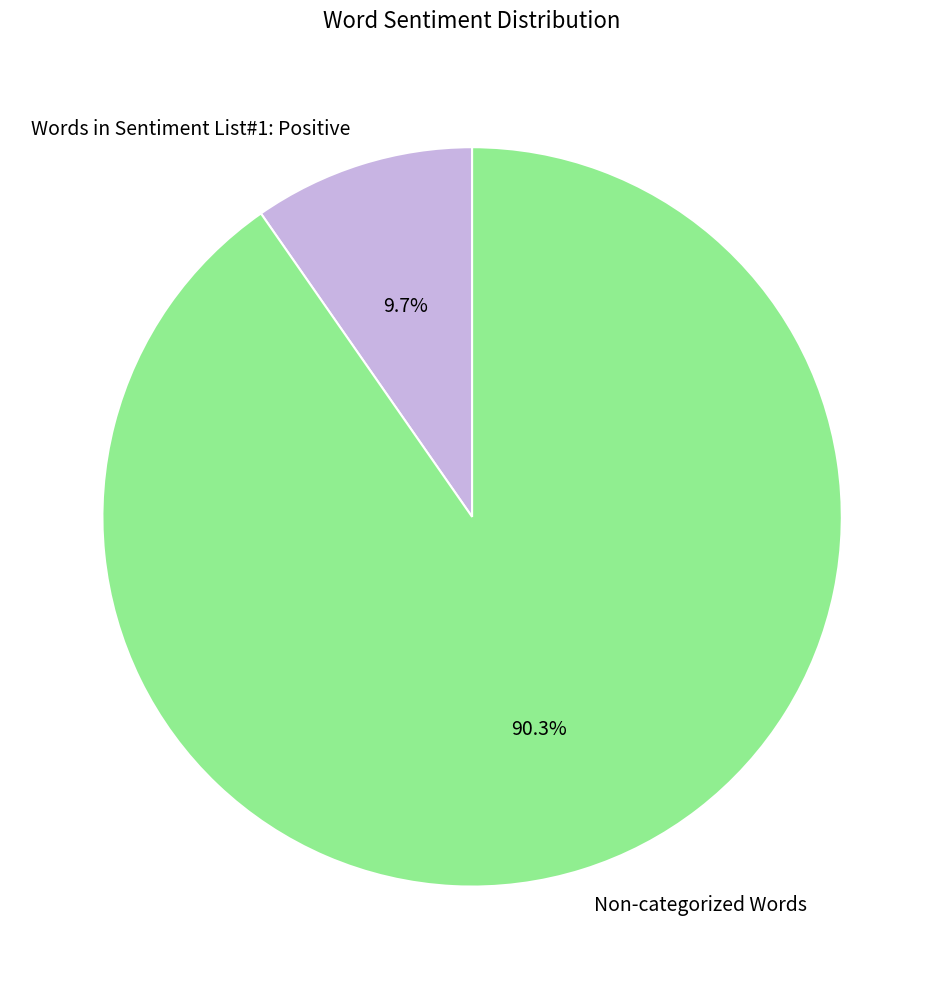

To the nearest percent, what portion does Words in Sentiment List#1: Positive represent?

10%